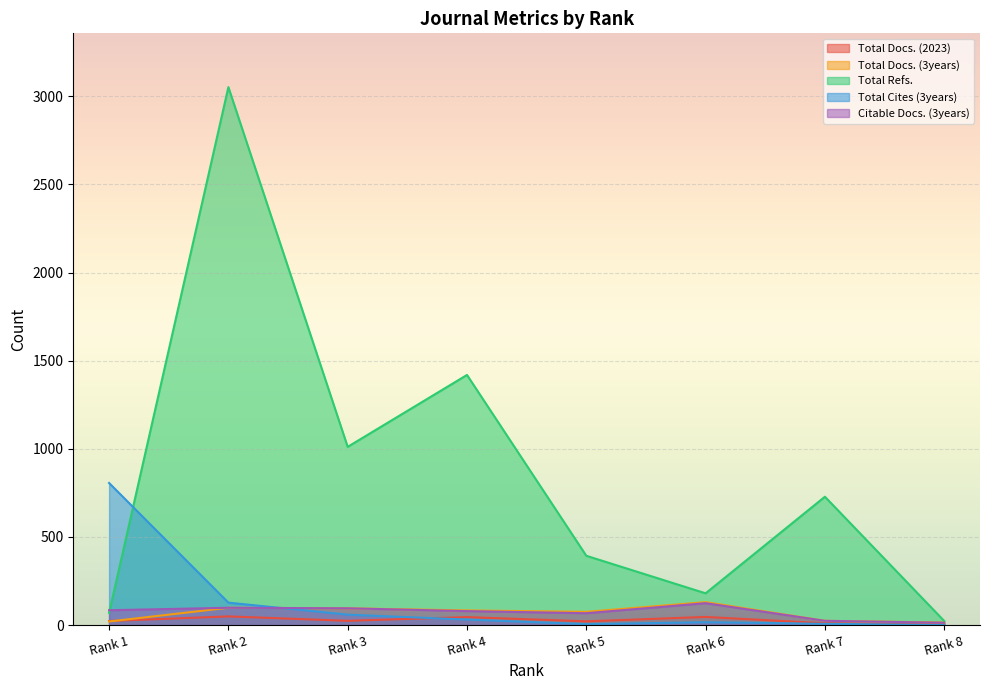

After their last crossing, which series has the higher values: Citable Docs. (3years) or Total Cites (3years)?

Citable Docs. (3years)